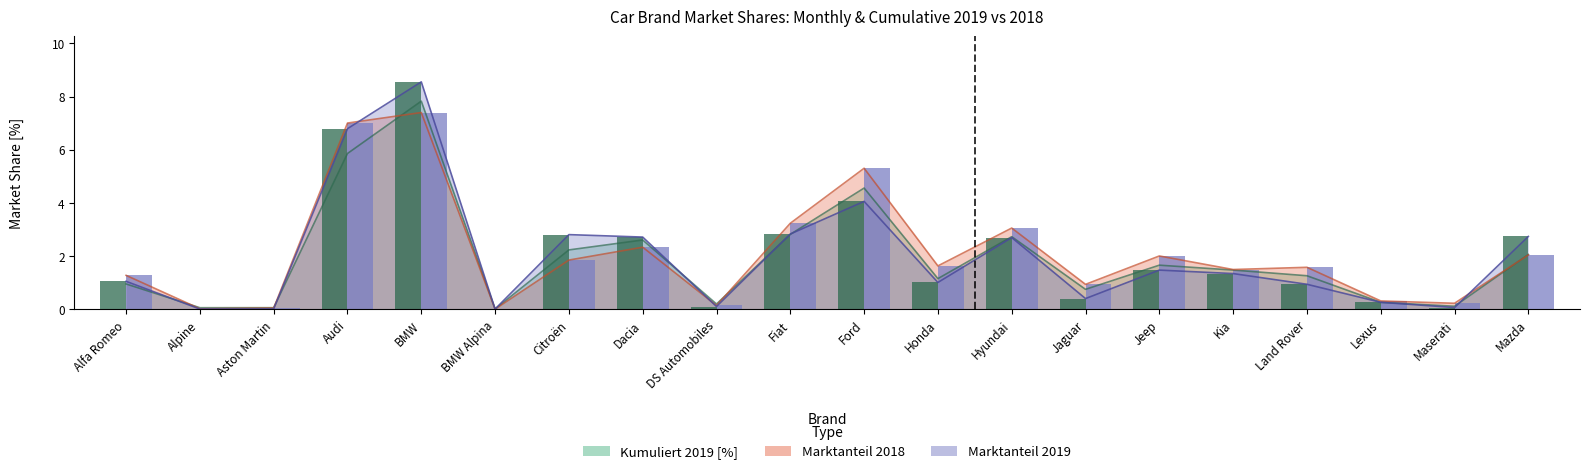

What is the difference between the Marktanteil 2018 values at BMW and Lexus?

7.1